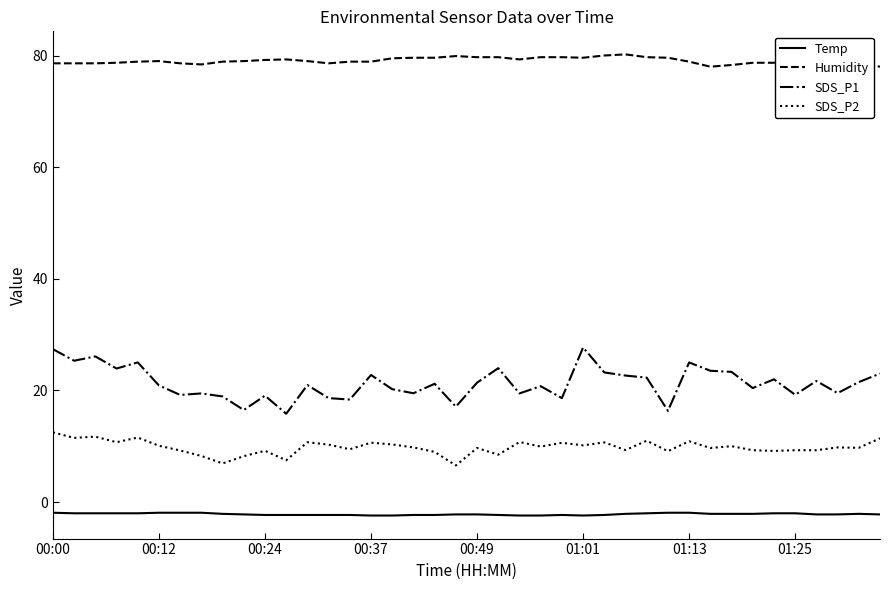

What is the difference between the maximum and minimum values in the Humidity series?

2.2